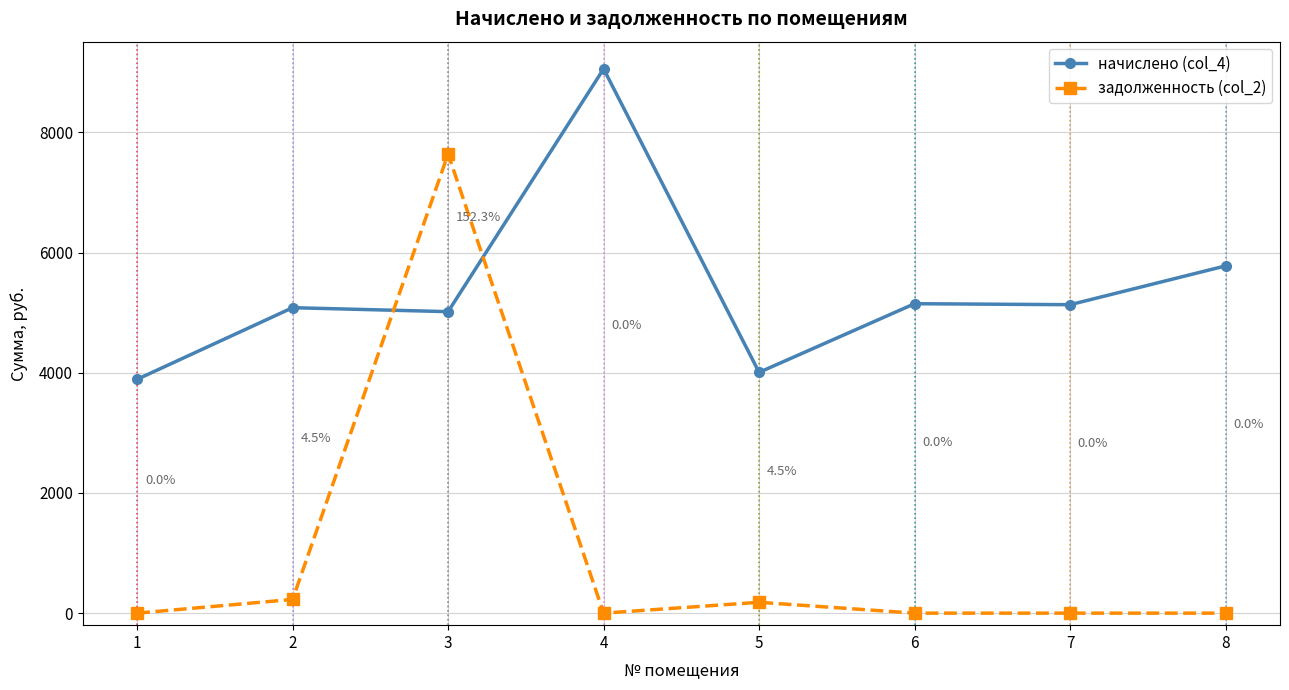

How many lines are shown in the chart?

2